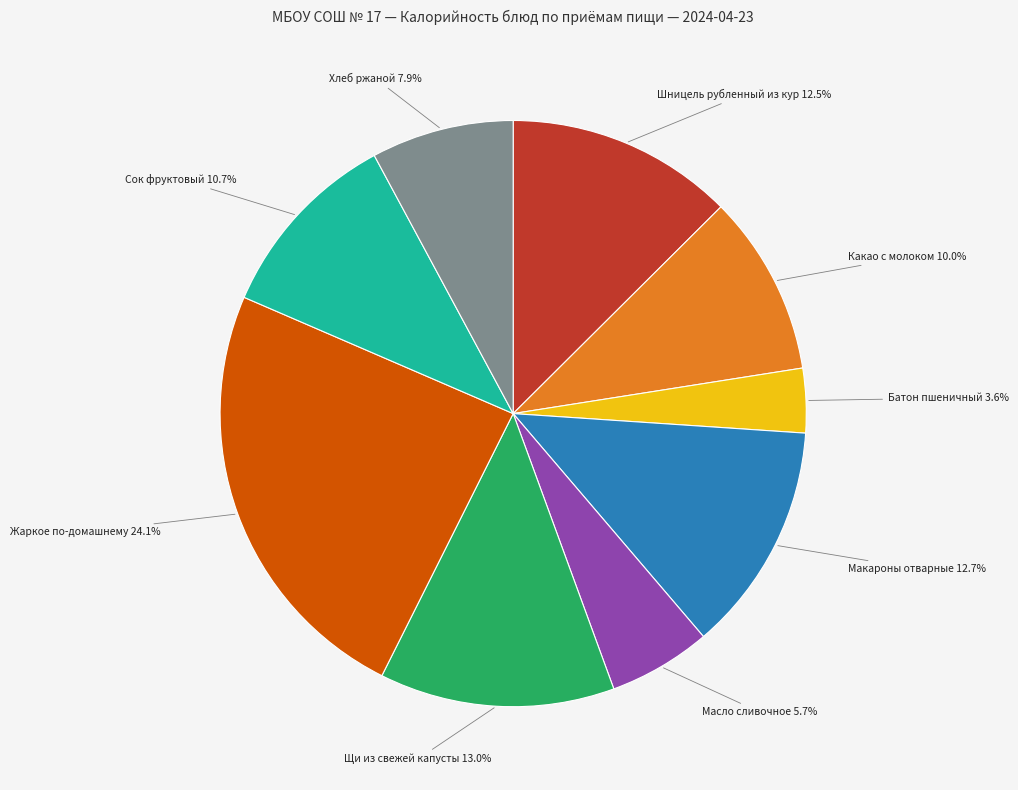

What is the ratio of the value at Щи из свежей капусты to the value at Макароны отварные?

1.0